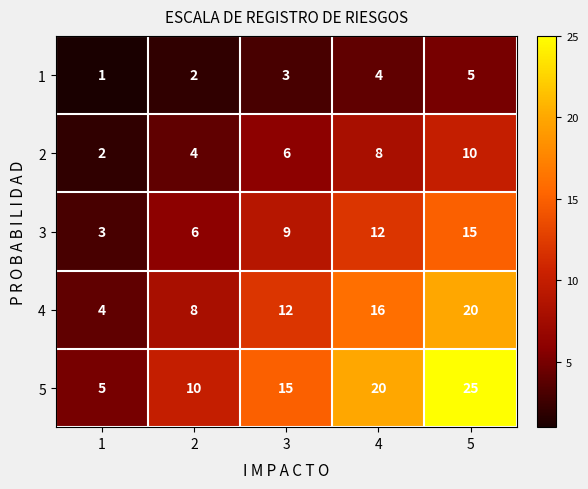

The 3 series shows 7 at 5. True or false?

False